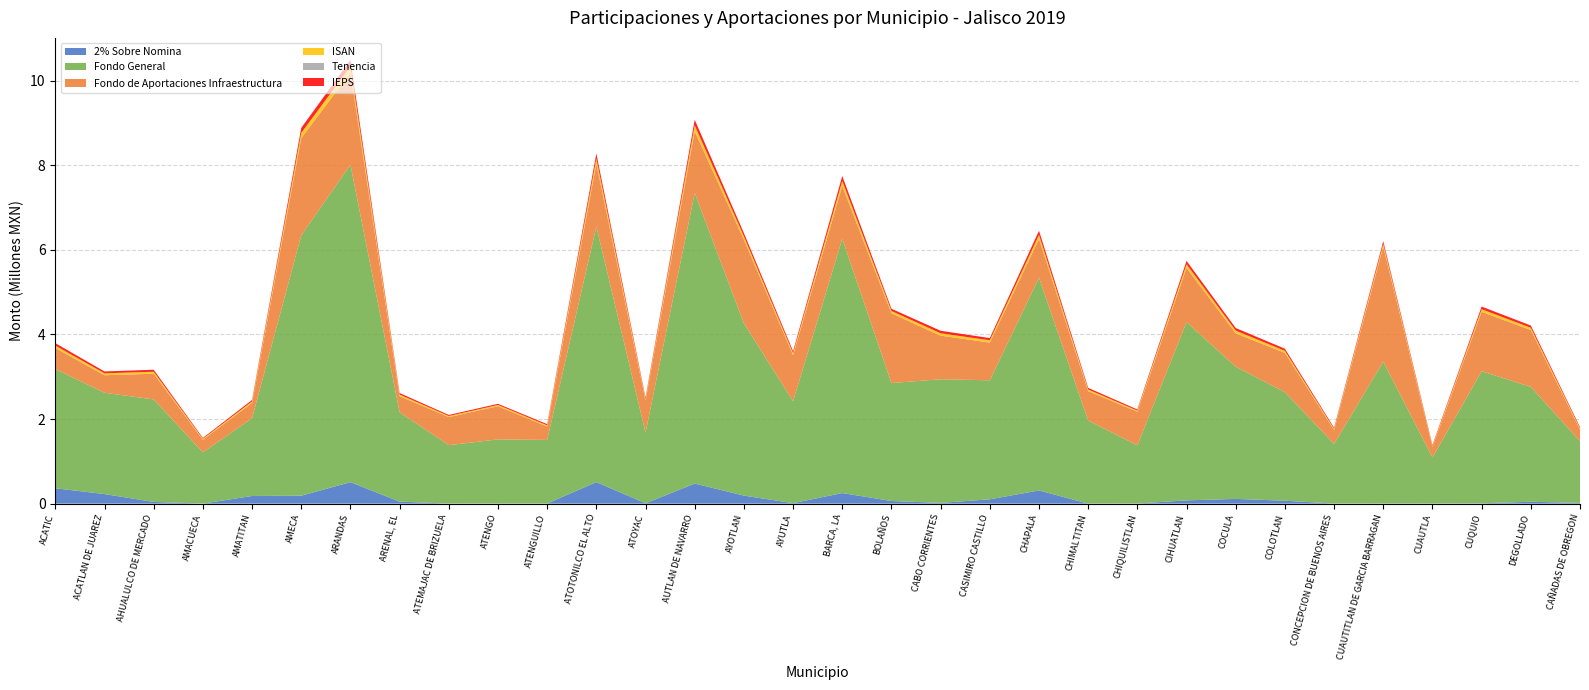

Reading left to right, transcribe all the data shown in this chart.

2% Sobre Nomina: ACATIC=363247.6	ACATLAN DE JUAREZ=225975.6	AHUALULCO DE MERCADO=40235.6	AMACUECA=1330.8	AMATITAN=180551.2	AMECA=187760.0	ARANDAS=507426.0	ARENAL, EL=47003.6	ATEMAJAC DE BRIZUELA=1053.2	ATENGO=2826.8	ATENGUILLO=2024.4	ATOTONILCO EL ALTO=508712.0	ATOYAC=7364.4	AUTLAN DE NAVARRO=474574.0	AYOTLAN=189183.6	AYUTLA=11372.0	BARCA, LA=249904.0	BOLAÑOS=62329.2	CABO CORRIENTES=17721.6	CASIMIRO CASTILLO=101980.4	CHAPALA=311358.0	CHIMALTITAN=27.2	CHIQUILISTLAN=3615.6	CIHUATLAN=76812.4	COCULA=111372.0	COLOTLAN=68681.2	CONCEPCION DE BUENOS AIRES=2245.6	CUAUTITLAN DE GARCIA BARRAGAN=2651.2	CUAUTLA=4785.6	CUQUIO=8145.2	DEGOLLADO=43746.4	CAÑADAS DE OBREGON=17518.8
Fondo General: ACATIC=2817292.1	ACATLAN DE JUAREZ=2394608.9	AHUALULCO DE MERCADO=2422802.2	AMACUECA=1210754.2	AMATITAN=1838927.7	AMECA=6153109.9	ARANDAS=7504507.4	ARENAL, EL=2111467.3	ATEMAJAC DE BRIZUELA=1381093.4	ATENGO=1515511.0	ATENGUILLO=1503570.7	ATOTONILCO EL ALTO=6037948.1	ATOYAC=1672104.3	AUTLAN DE NAVARRO=6868165.8	AYOTLAN=4073484.1	AYUTLA=2407166.7	BARCA, LA=6011923.1	BOLAÑOS=2787600.3	CABO CORRIENTES=2922521.6	CASIMIRO CASTILLO=2813111.4	CHAPALA=5028564.2	CHIMALTITAN=1963937.8	CHIQUILISTLAN=1374167.8	CIHUATLAN=4212397.4	COCULA=3126359.3	COLOTLAN=2565087.6	CONCEPCION DE BUENOS AIRES=1409534.7	CUAUTITLAN DE GARCIA BARRAGAN=3354126.1	CUAUTLA=1085148.3	CUQUIO=3122216.1	DEGOLLADO=2714975.1	CAÑADAS DE OBREGON=1457560.3
Fondo de Aportaciones Infraestructura: ACATIC=499322.2	ACATLAN DE JUAREZ=414201.3	AHUALULCO DE MERCADO=607038.1	AMACUECA=297167.1	AMATITAN=362845.2	AMECA=2299902.9	ARANDAS=2172659.3	ARENAL, EL=380746.1	ATEMAJAC DE BRIZUELA=663211.8	ATENGO=784927.9	ATENGUILLO=317275.9	ATOTONILCO EL ALTO=1488141.1	ATOYAC=762023.1	AUTLAN DE NAVARRO=1461965.6	AYOTLAN=1977169.5	AYUTLA=1090762.0	BARCA, LA=1246287.4	BOLAÑOS=1649827.8	CABO CORRIENTES=1030339.4	CASIMIRO CASTILLO=891928.2	CHAPALA=915363.9	CHIMALTITAN=695310.8	CHIQUILISTLAN=795639.1	CIHUATLAN=1285713.7	COCULA=789294.2	COLOTLAN=928996.1	CONCEPCION DE BUENOS AIRES=328917.5	CUAUTITLAN DE GARCIA BARRAGAN=2716444.1	CUAUTLA=254664.0	CUQUIO=1403950.7	DEGOLLADO=1345699.3	CAÑADAS DE OBREGON=277050.4
ISAN: ACATIC=55425.0	ACATLAN DE JUAREZ=45931.8	AHUALULCO DE MERCADO=48302.1	AMACUECA=22310.1	AMATITAN=35120.0	AMECA=122196.1	ARANDAS=150776.4	ARENAL, EL=39425.7	ATEMAJAC DE BRIZUELA=25835.0	ATENGO=28696.0	ATENGUILLO=28047.9	ATOTONILCO EL ALTO=122016.6	ATOYAC=33097.2	AUTLAN DE NAVARRO=136882.6	AYOTLAN=77094.6	AYUTLA=46634.0	BARCA, LA=119049.0	BOLAÑOS=54193.4	CABO CORRIENTES=56537.9	CASIMIRO CASTILLO=54025.6	CHAPALA=96803.4	CHIMALTITAN=38229.2	CHIQUILISTLAN=26111.0	CIHUATLAN=83164.6	COCULA=62623.8	COLOTLAN=49899.5	CONCEPCION DE BUENOS AIRES=26711.8	CUAUTITLAN DE GARCIA BARRAGAN=64680.5	CUAUTLA=20996.3	CUQUIO=61163.9	DEGOLLADO=52489.3	CAÑADAS DE OBREGON=28198.2
Tenencia: ACATIC=34.2	ACATLAN DE JUAREZ=30.0	AHUALULCO DE MERCADO=30.1	AMACUECA=14.4	AMATITAN=22.3	AMECA=75.2	ARANDAS=97.3	ARENAL, EL=27.1	ATEMAJAC DE BRIZUELA=17.1	ATENGO=19.9	ATENGUILLO=18.7	ATOTONILCO EL ALTO=72.7	ATOYAC=20.2	AUTLAN DE NAVARRO=86.5	AYOTLAN=49.6	AYUTLA=29.7	BARCA, LA=71.7	BOLAÑOS=41.7	CABO CORRIENTES=36.7	CASIMIRO CASTILLO=35.3	CHAPALA=54.6	CHIMALTITAN=27.1	CHIQUILISTLAN=17.2	CIHUATLAN=53.5	COCULA=39.2	COLOTLAN=30.5	CONCEPCION DE BUENOS AIRES=18.2	CUAUTITLAN DE GARCIA BARRAGAN=46.7	CUAUTLA=13.5	CUQUIO=37.8	DEGOLLADO=32.6	CAÑADAS DE OBREGON=17.1
IEPS: ACATIC=57972.1	ACATLAN DE JUAREZ=43586.8	AHUALULCO DE MERCADO=46564.0	AMACUECA=21282.0	AMATITAN=33170.9	AMECA=118872.5	ARANDAS=149581.7	ARENAL, EL=35640.8	ATEMAJAC DE BRIZUELA=25078.5	ATENGO=27050.7	ATENGUILLO=28223.5	ATOTONILCO EL ALTO=119173.9	ATOYAC=31505.1	AUTLAN DE NAVARRO=132847.7	AYOTLAN=78571.3	AYUTLA=46817.0	BARCA, LA=117658.0	BOLAÑOS=52874.3	CABO CORRIENTES=59238.9	CASIMIRO CASTILLO=52408.7	CHAPALA=99338.5	CHIMALTITAN=38154.0	CHIQUILISTLAN=26158.8	CIHUATLAN=80597.2	COCULA=61474.8	COLOTLAN=49422.0	CONCEPCION DE BUENOS AIRES=25605.5	CUAUTITLAN DE GARCIA BARRAGAN=66022.7	CUAUTLA=19715.5	CUQUIO=62554.1	DEGOLLADO=53518.6	CAÑADAS DE OBREGON=27439.6